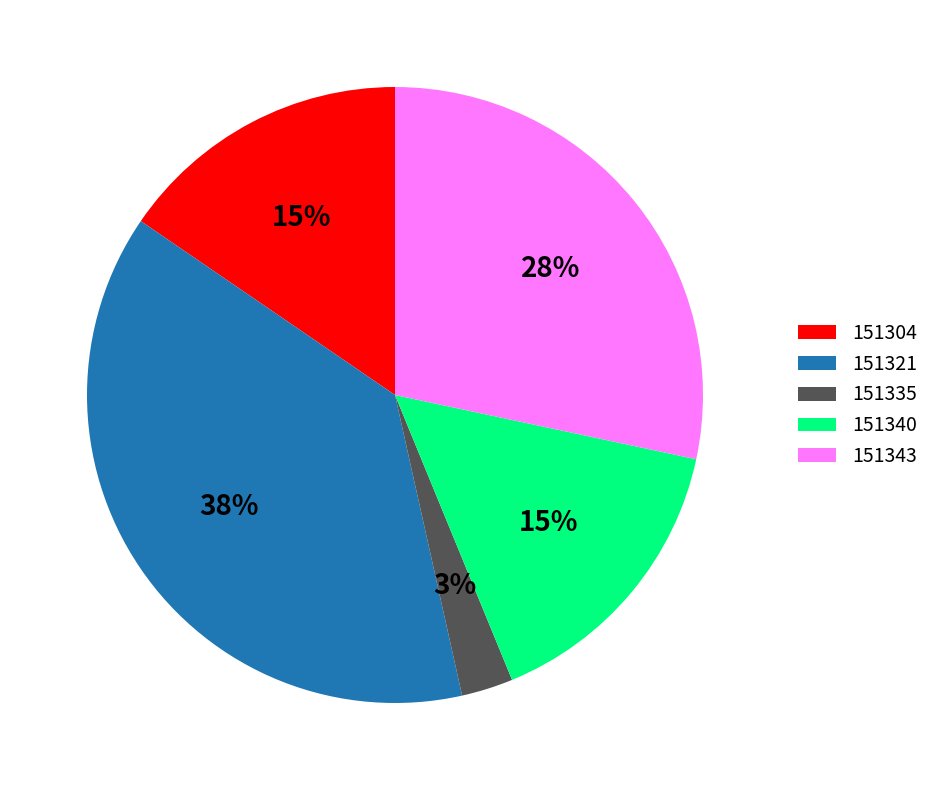

Between 151304 and 151321, which is larger?

151321